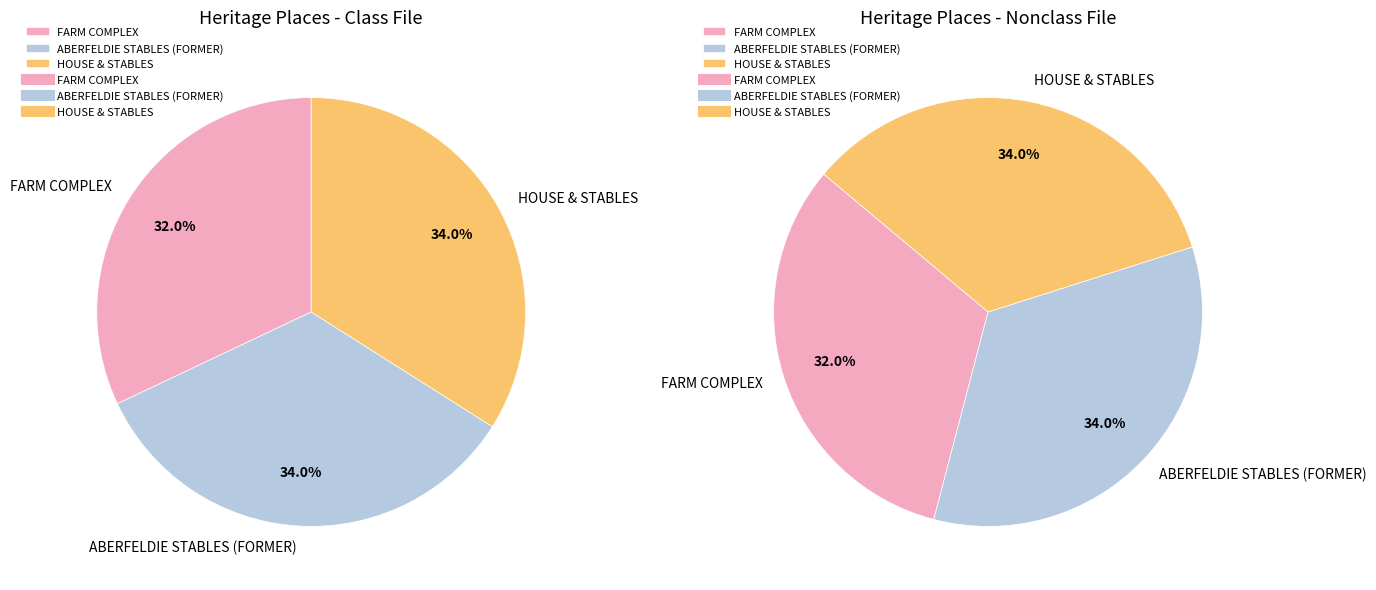

To the nearest percent, what is the difference between the largest and smallest slice percentages?

2%